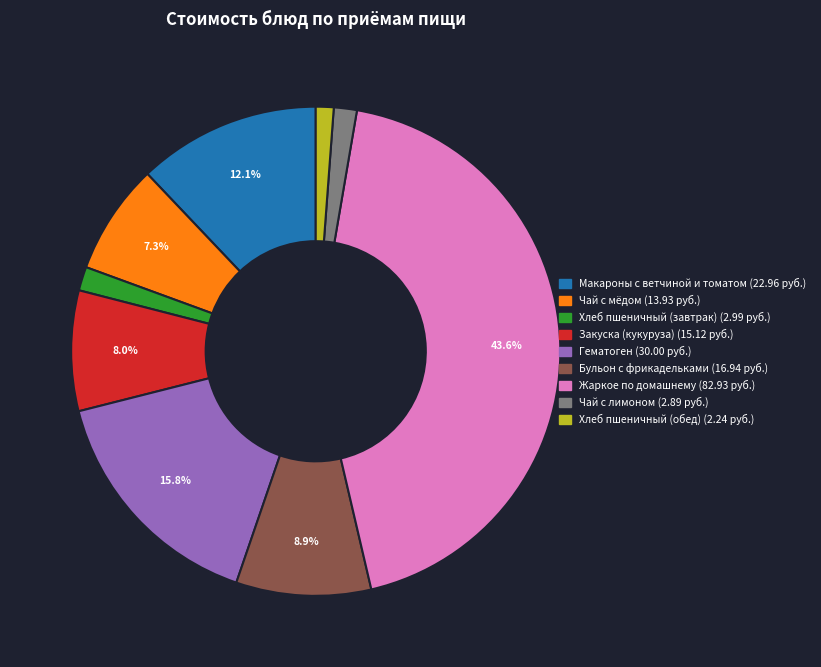

Count the number of slices in the pie.

9